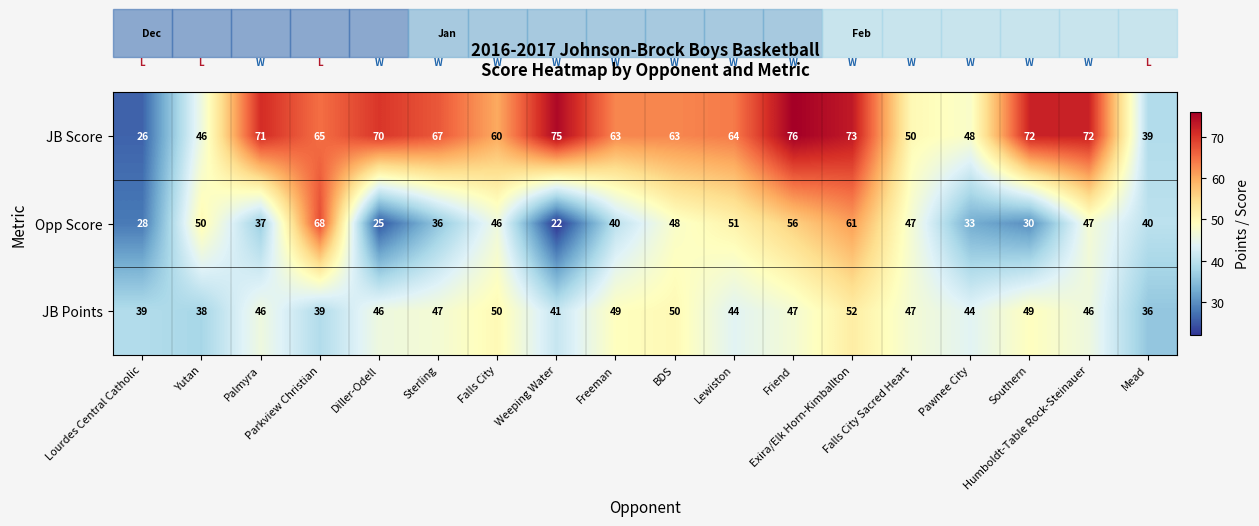

What is the minimum value shown in the chart?

22